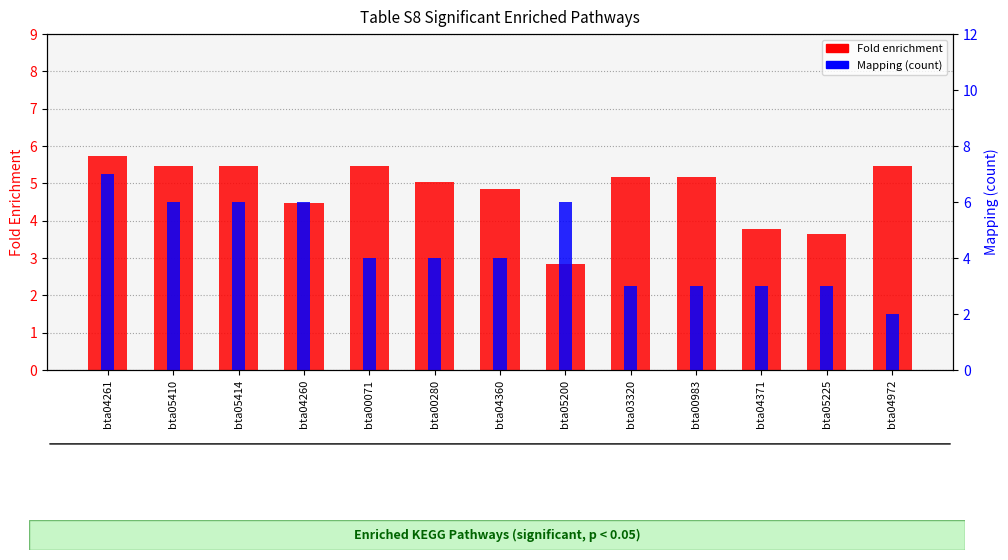

What is the average value of the Mapping (count) series?

4.4